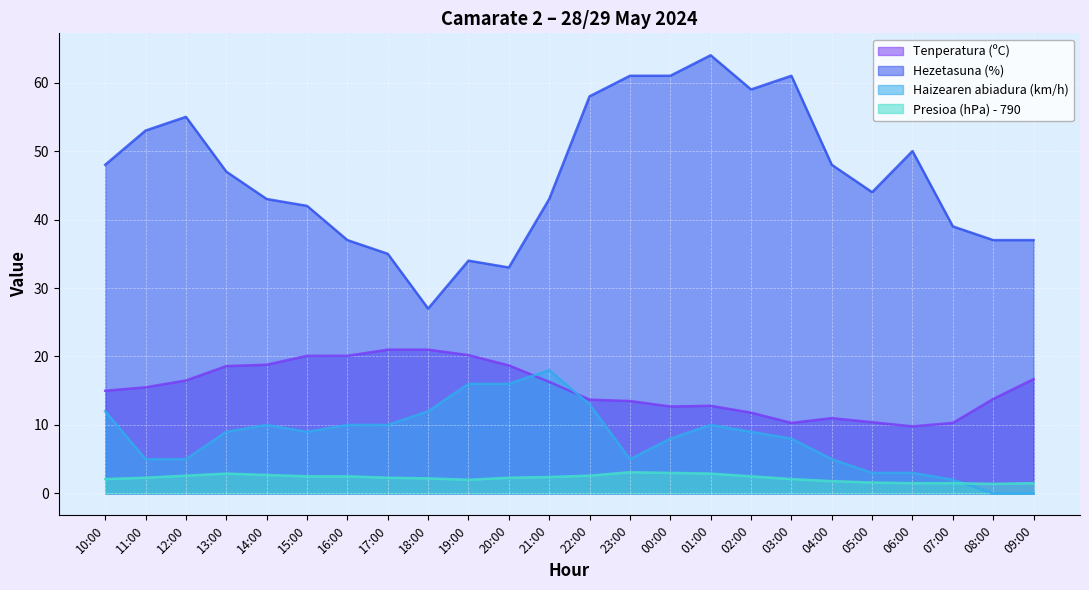

True or false: Hezetasuna (%) has a value of 13.8 at 04:00.

False